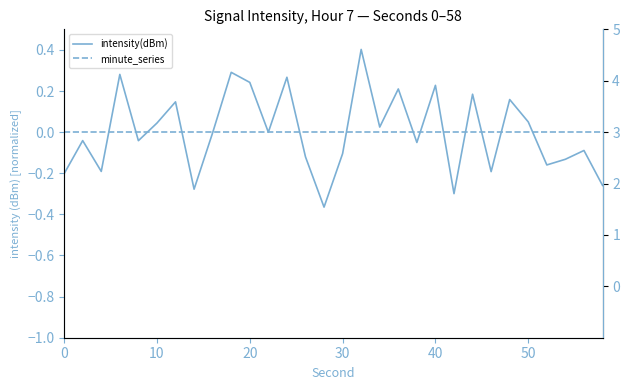

Is the value of minute_series at 26 greater than the value of intensity(dBm) at 14?

Yes